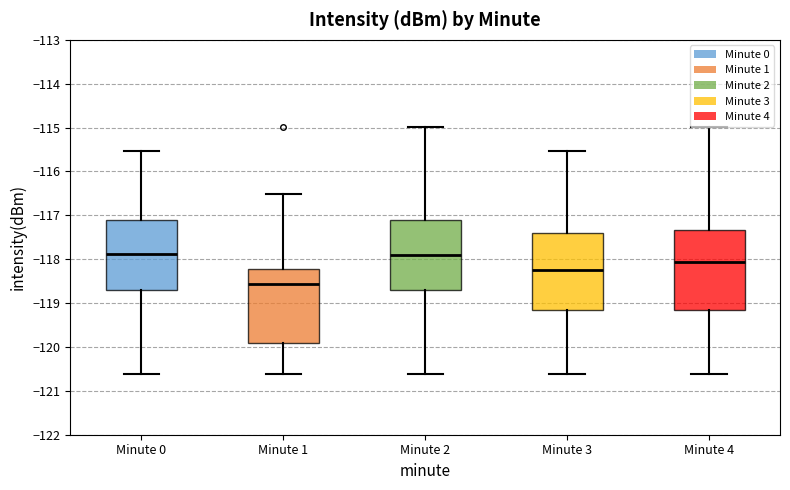

Reading left to right, transcribe this box plot: for each box, give where its median line is, the range the box spans, and where its two whiskers end, as read against the y-axis. The values are not printed on the chart, so give them approximately, as read against the axis.

Minute 0: median -117.9, box -118.7 to -117.1, whiskers -120.6 to -115.5
Minute 1: median -118.6, box -119.9 to -118.2, whiskers -120.6 to -116.5
Minute 2: median -117.9, box -118.7 to -117.1, whiskers -120.6 to -115.0
Minute 3: median -118.2, box -119.2 to -117.4, whiskers -120.6 to -115.5
Minute 4: median -118.1, box -119.2 to -117.3, whiskers -120.6 to -115.0